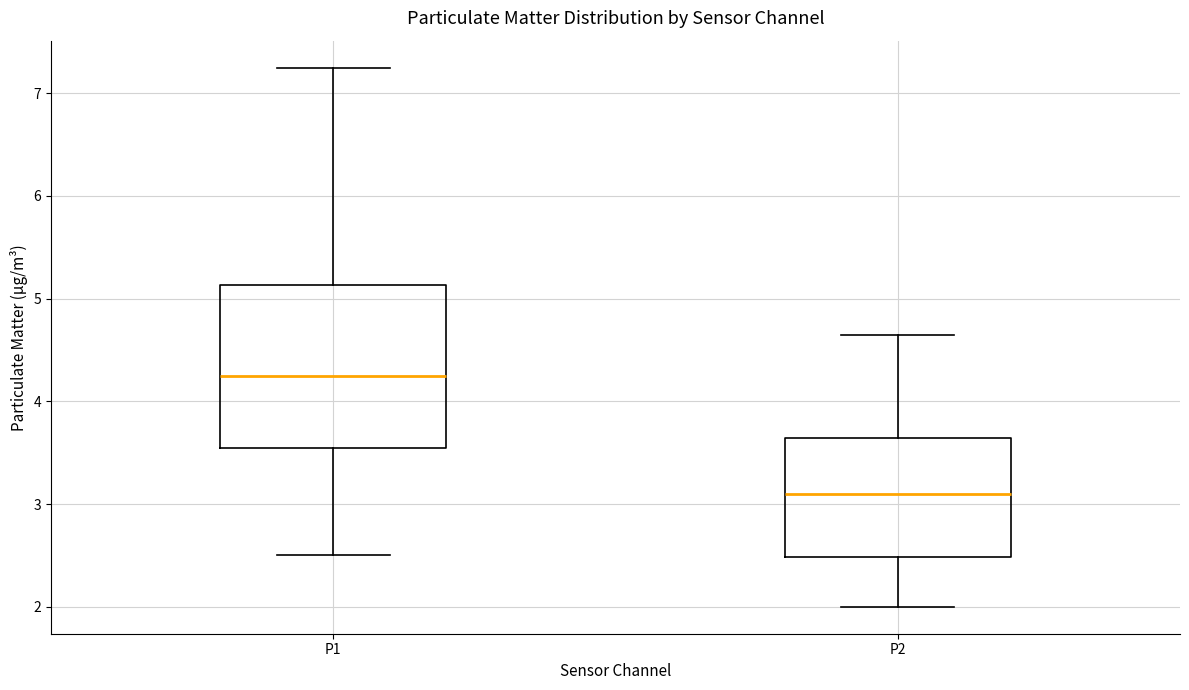

Where does the upper whisker of the box for P2 end on the y-axis? The values are not printed on the chart, so give them approximately, as read against the axis.

4.7